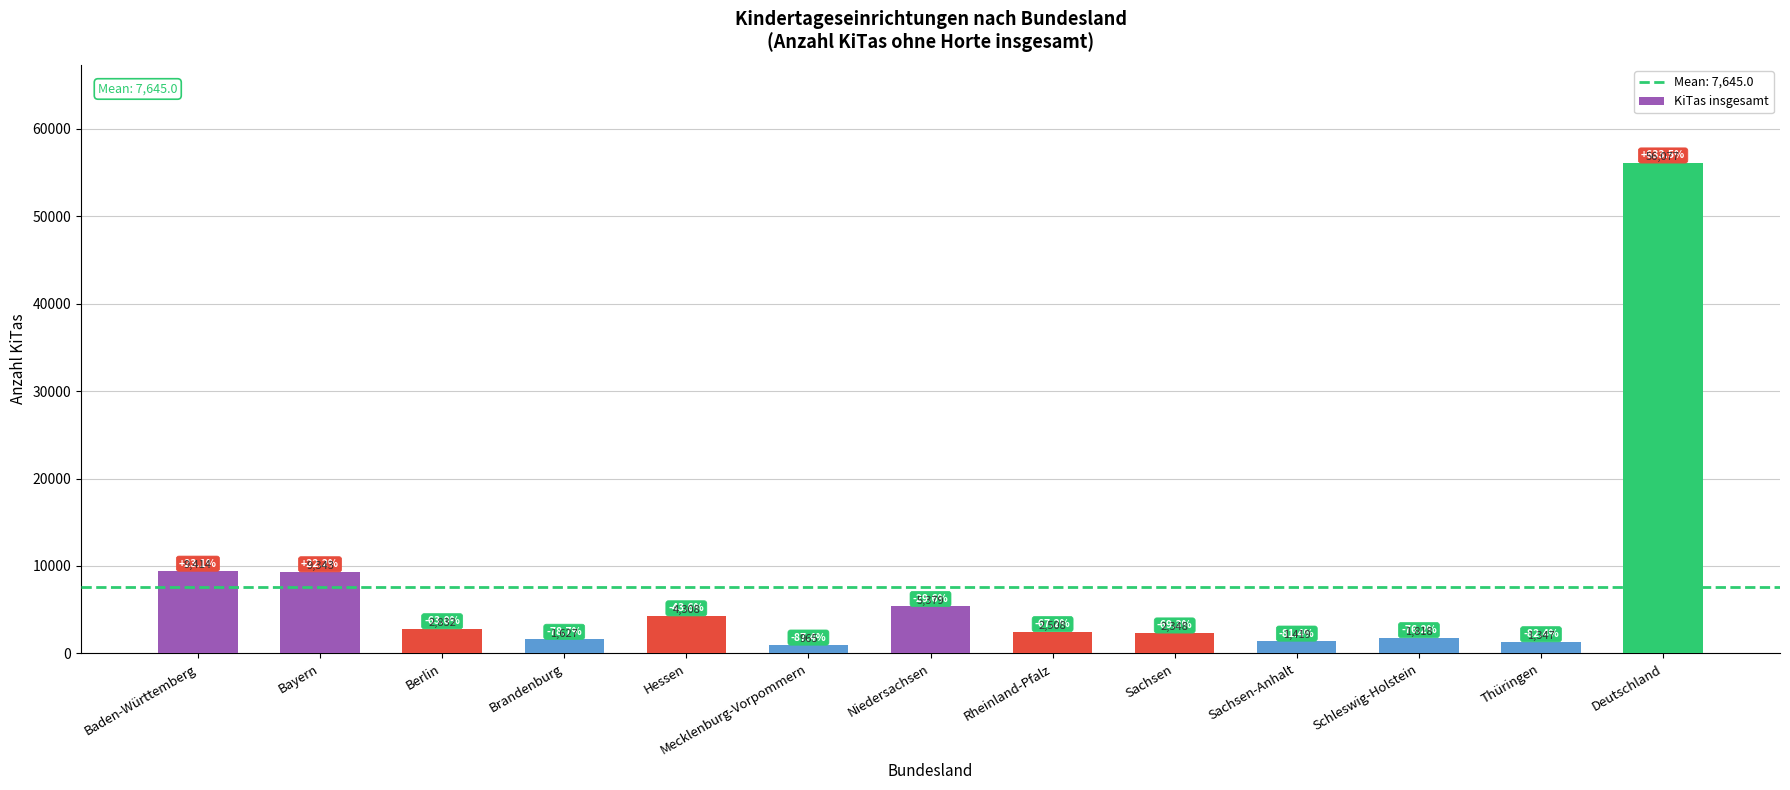

List the labels in order of value, smallest first.

Mecklenburg-Vorpommern, Thüringen, Sachsen-Anhalt, Brandenburg, Schleswig-Holstein, Sachsen, Rheinland-Pfalz, Berlin, Hessen, Niedersachsen, Bayern, Baden-Württemberg, Deutschland